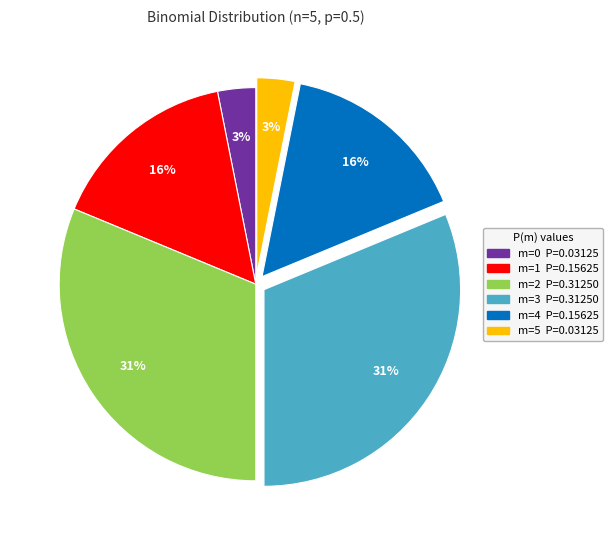

Is it true that m=4 is 24% of the pie?

False